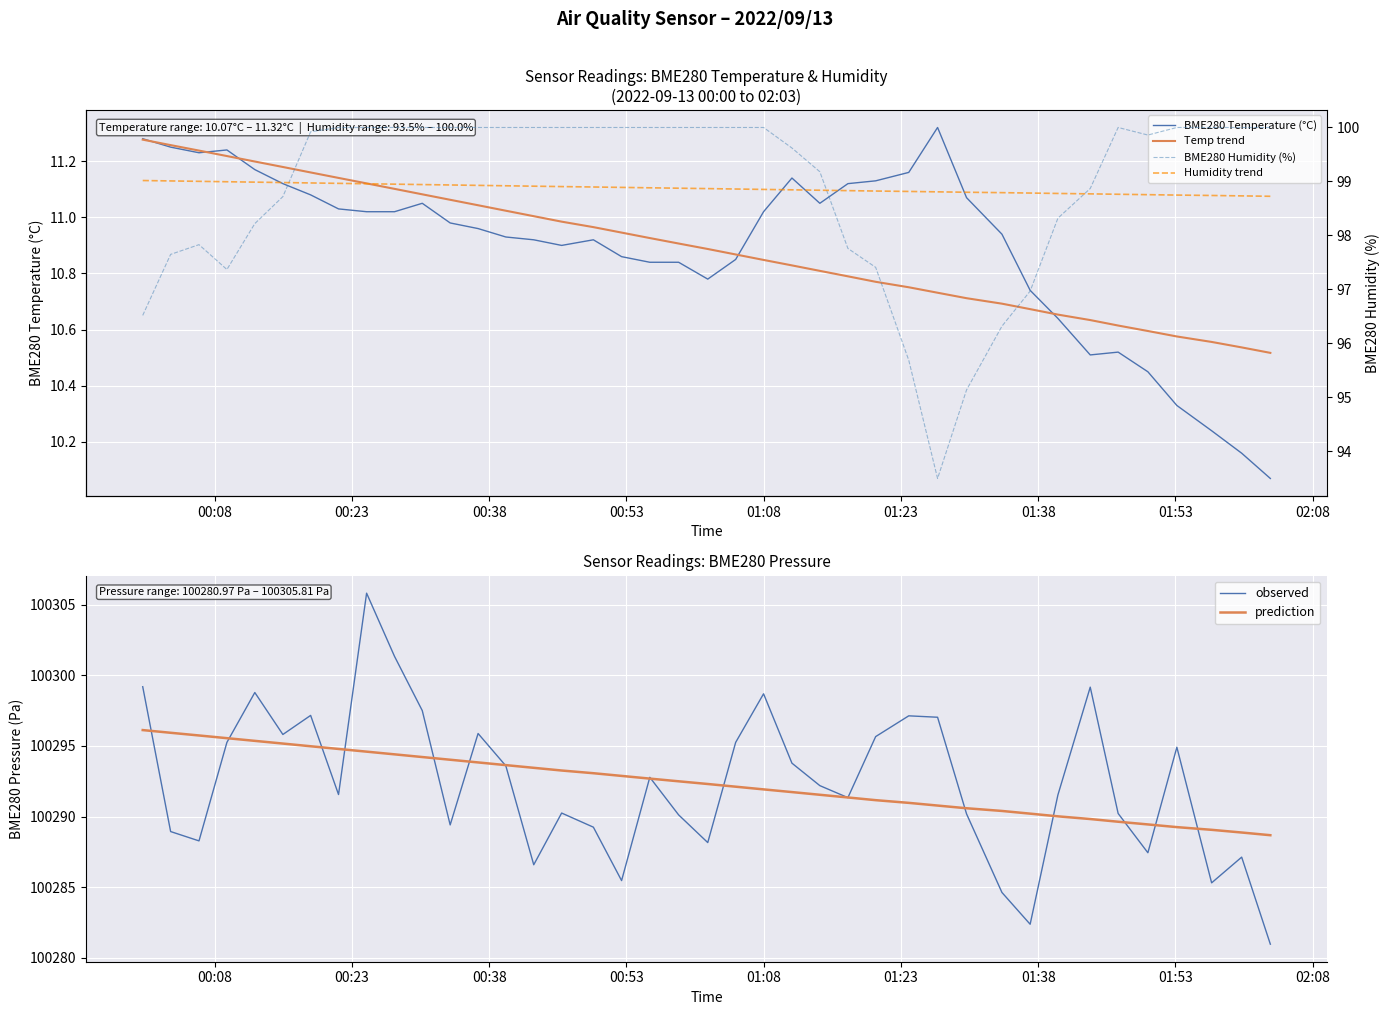

Which series has the widest spread of values?

observed